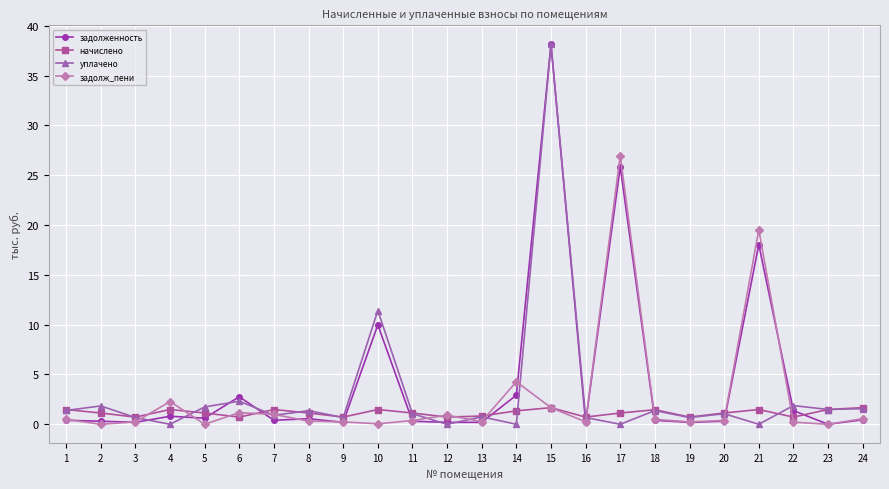

At which category is the sum across all series the highest?

15